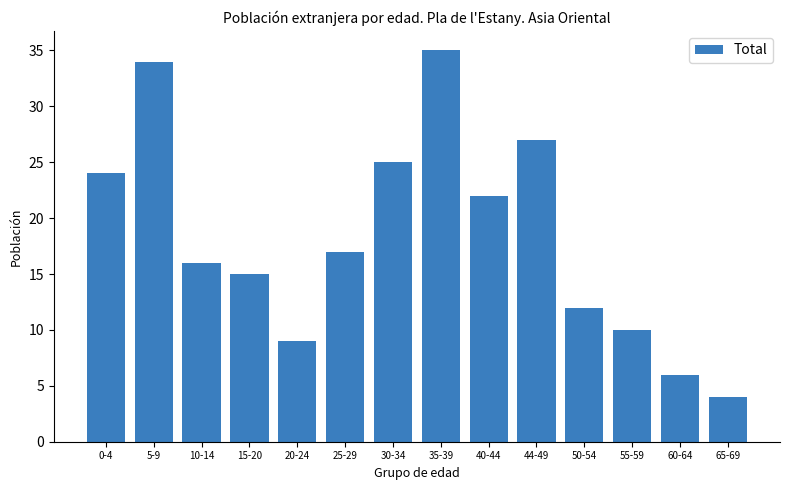

Reading left to right, transcribe all the data shown in this chart.

24	34	16	15	9	17	25	35	22	27	12	10	6	4